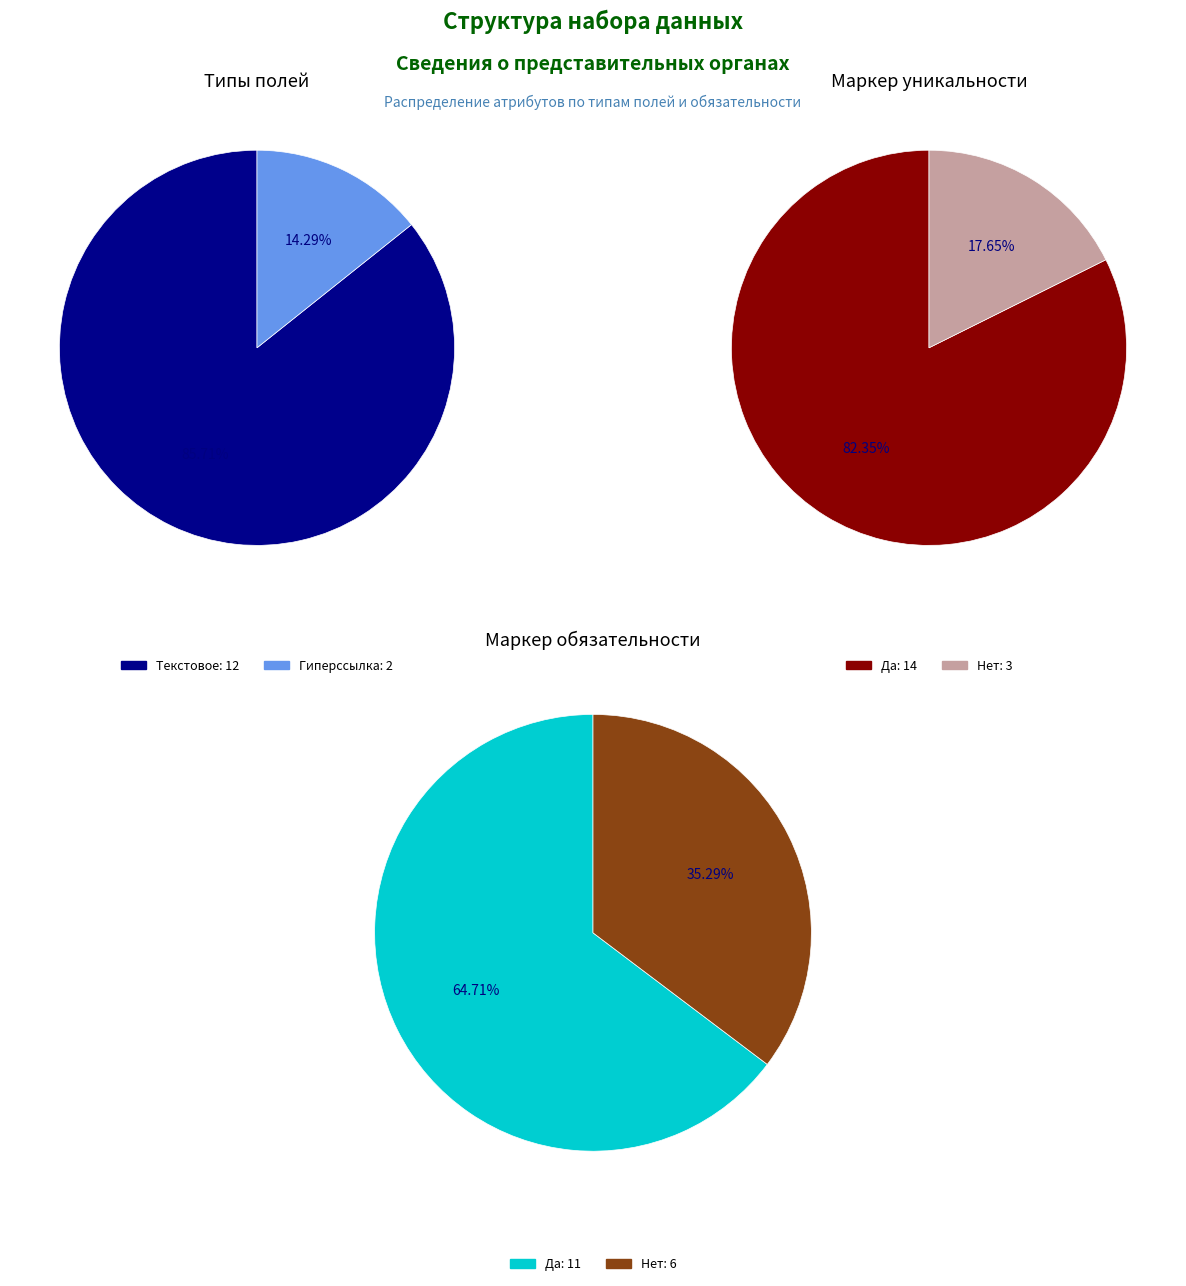

To the nearest percent, what is the combined percentage of Текстовое and Гиперссылка?

100%